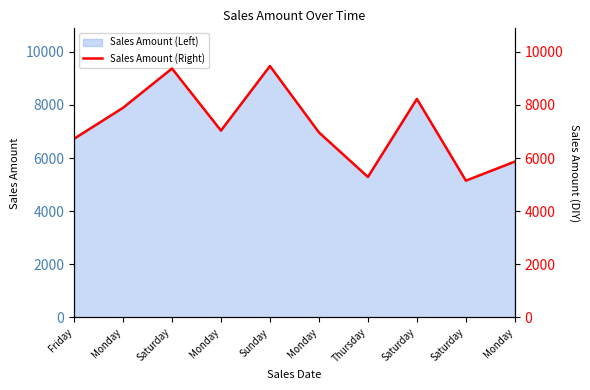

How many data points are less than 7035?

5